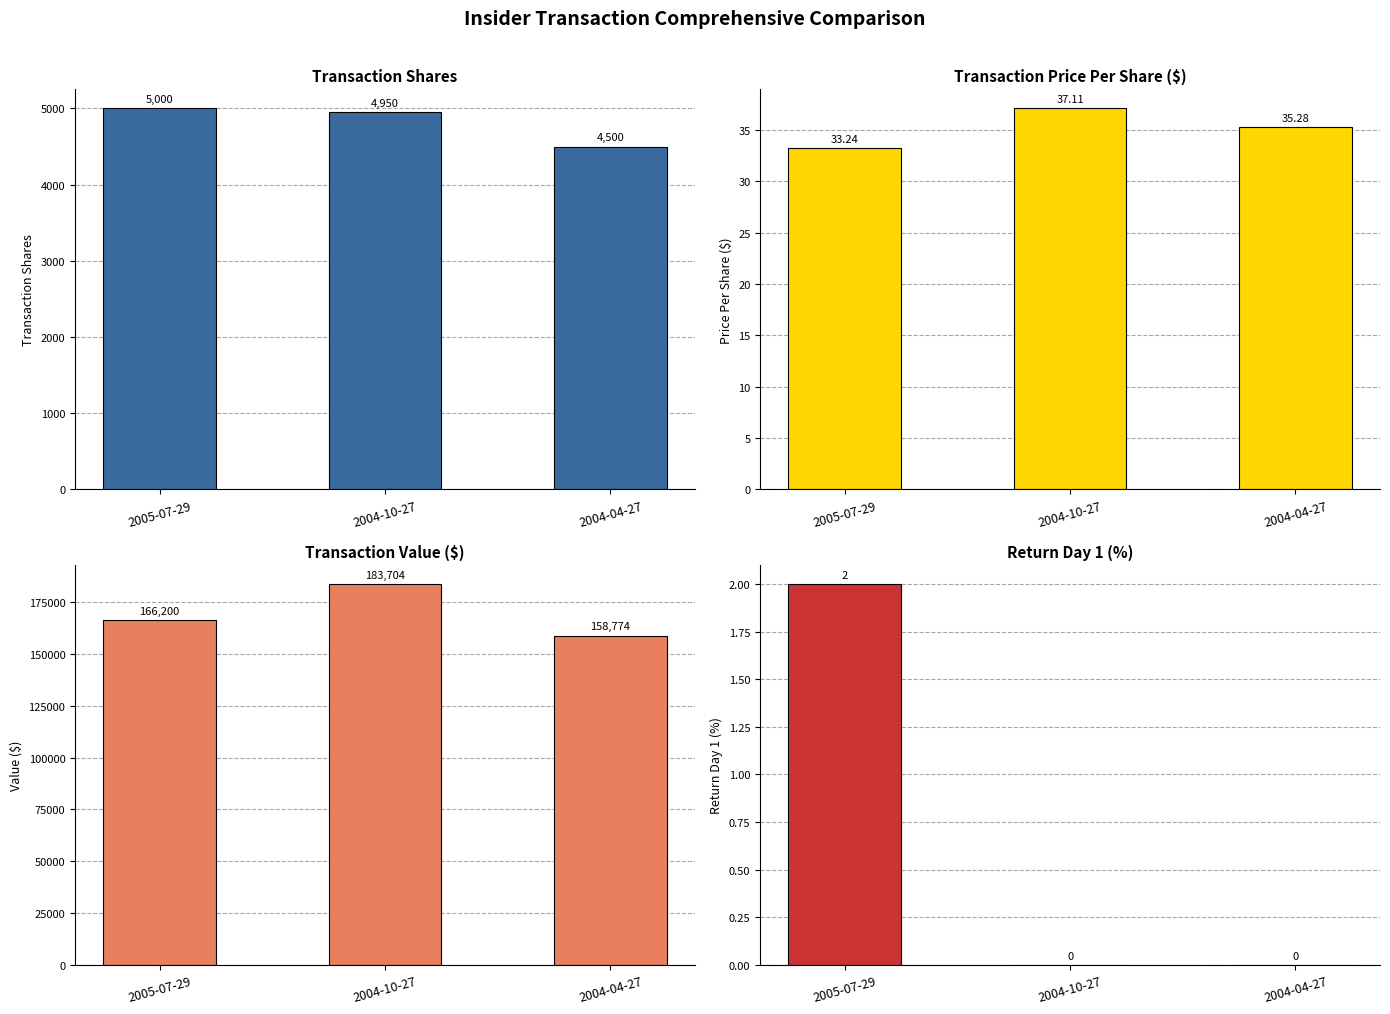

How many series are shown in this chart?

4